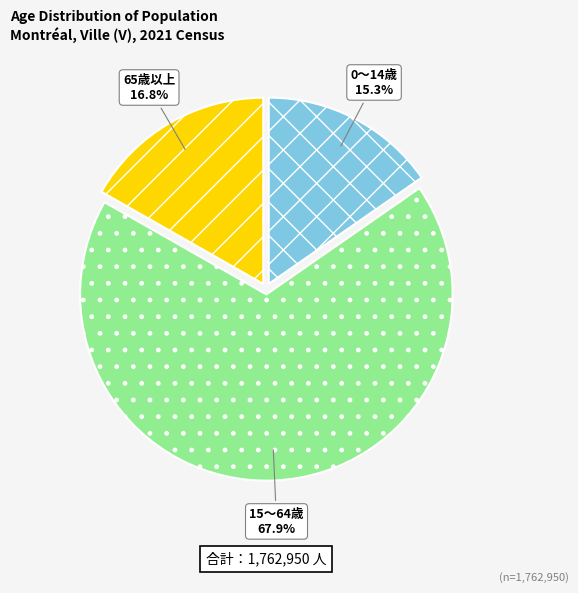

Is there a majority slice in this chart?

Yes